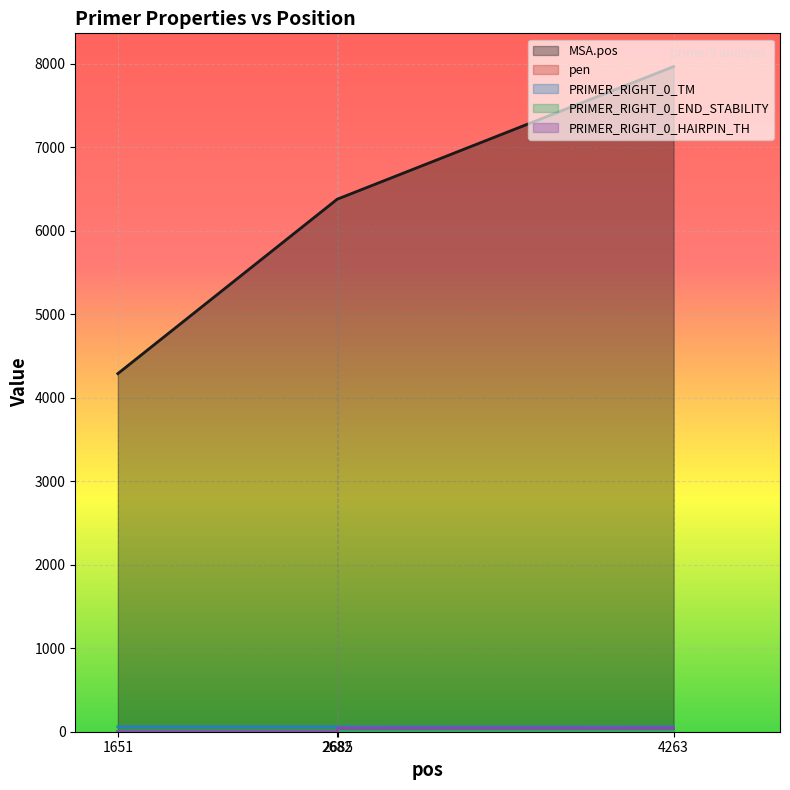

What are all the series names shown in the legend?

MSA.pos, pen, PRIMER_RIGHT_0_TM, PRIMER_RIGHT_0_END_STABILITY, PRIMER_RIGHT_0_HAIRPIN_TH